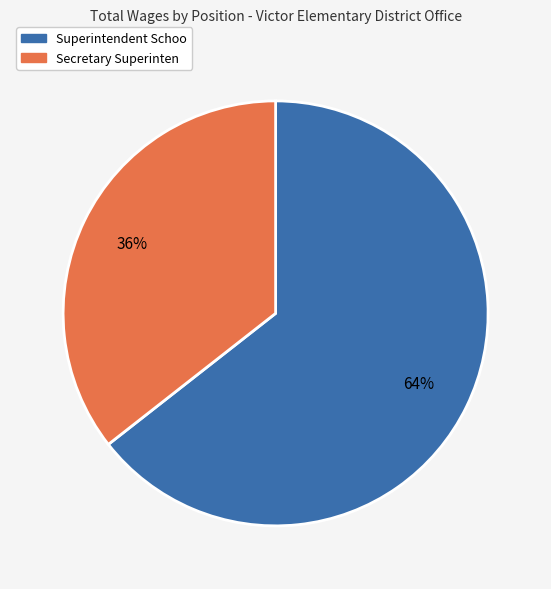

How many segments does this pie chart have?

2